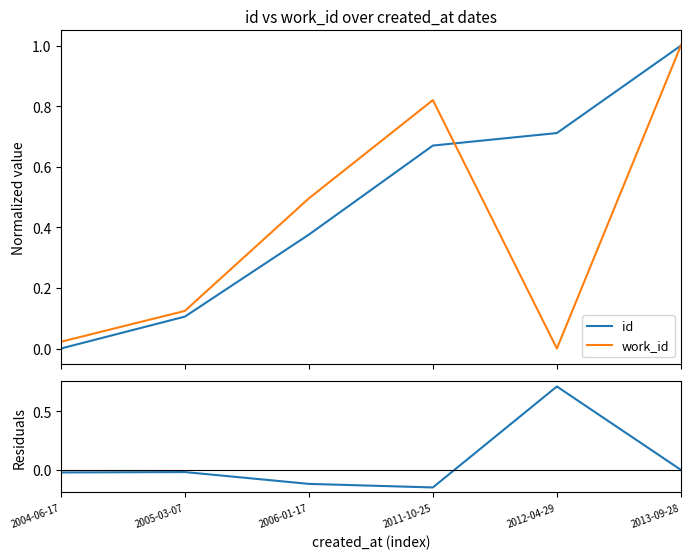

Rank the series by their maximum value, from lowest to highest.

residuals, id, work_id